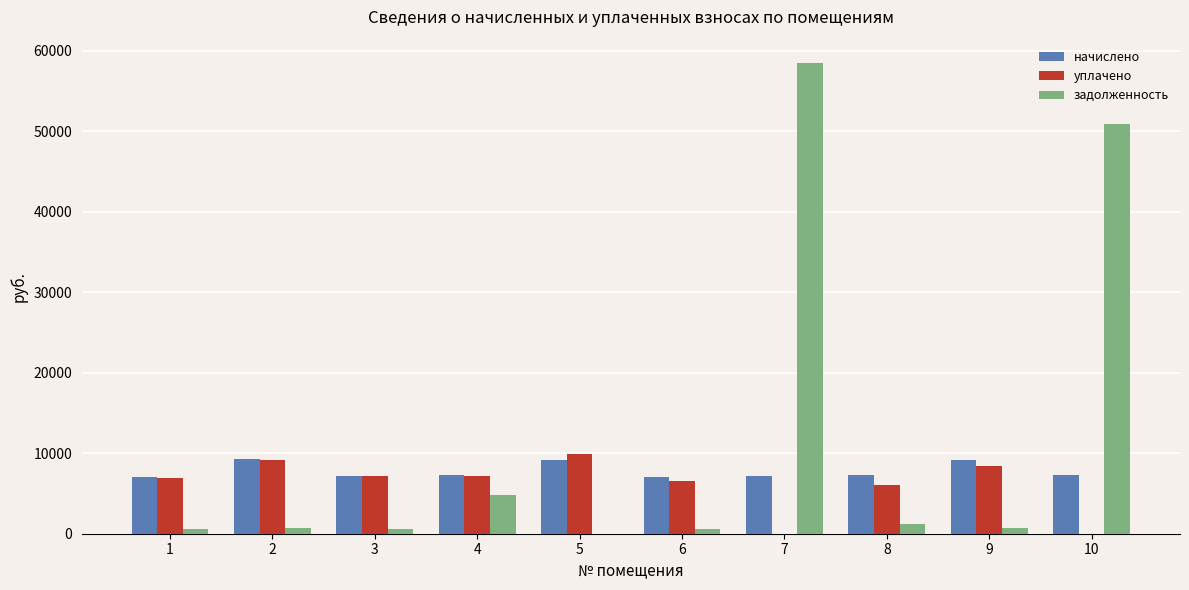

Which category has the highest value in the задолженность series?

7